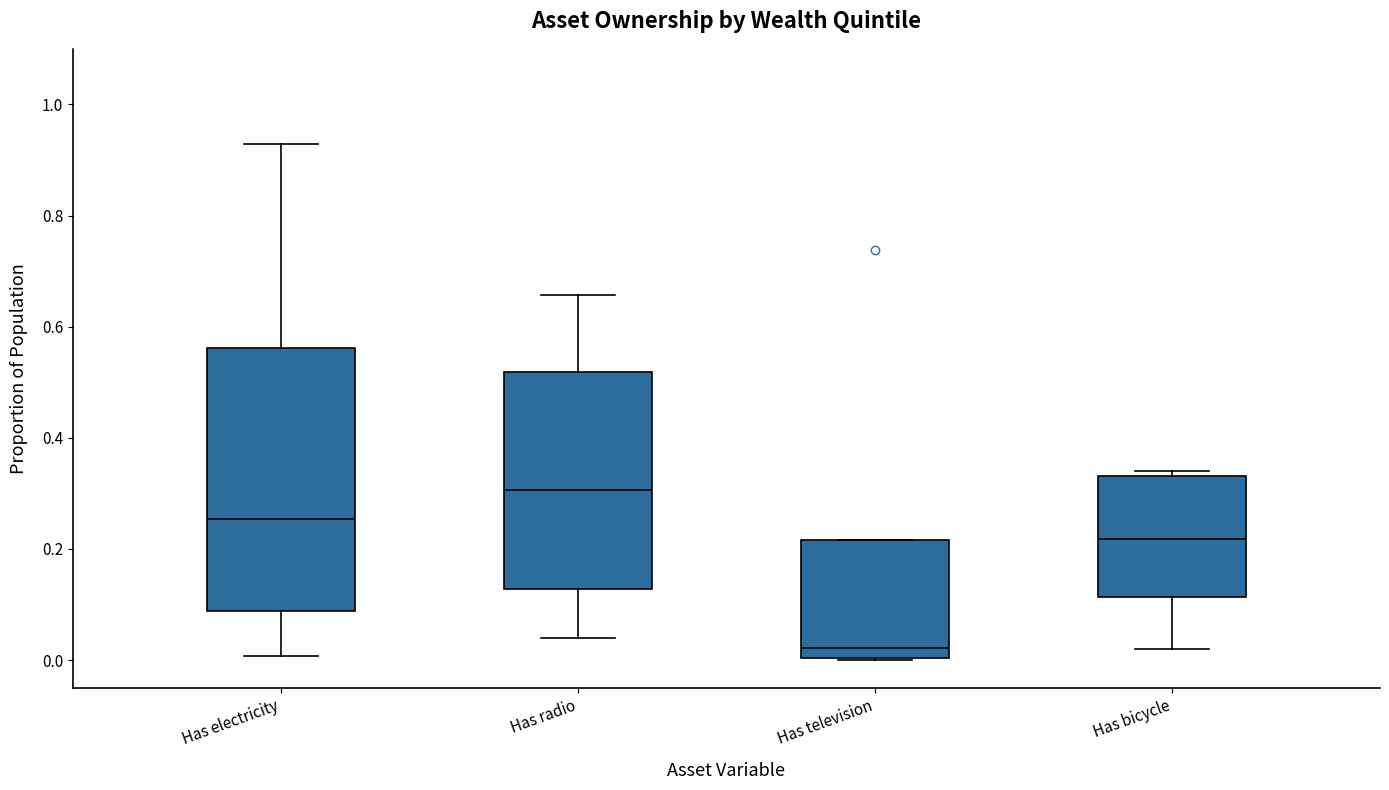

Reading left to right, transcribe this box plot: for each box, give where its median line is, the range the box spans, and where its two whiskers end, as read against the y-axis. The values are not printed on the chart, so give them approximately, as read against the axis.

Has electricity: median 0.26, box 0.08 to 0.56, whiskers 0.00 to 0.92
Has radio: median 0.30, box 0.12 to 0.52, whiskers 0.04 to 0.66
Has television: median 0.02, box 0.00 to 0.22, whiskers 0.00 to 0.22
Has bicycle: median 0.22, box 0.12 to 0.34, whiskers 0.02 to 0.34 (just above the box's upper edge)